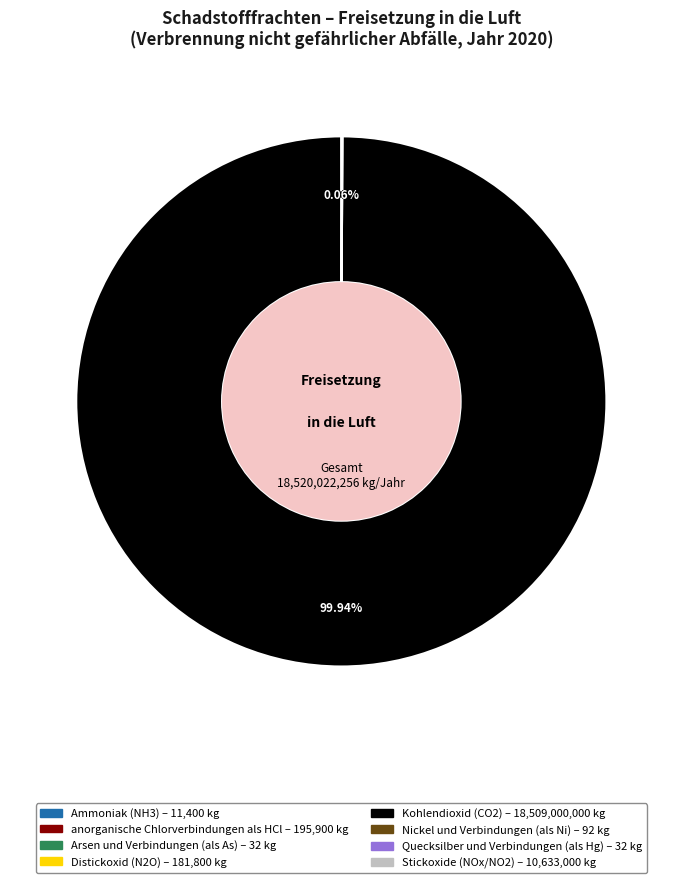

Is there any slice that represents more than half of the pie?

Yes